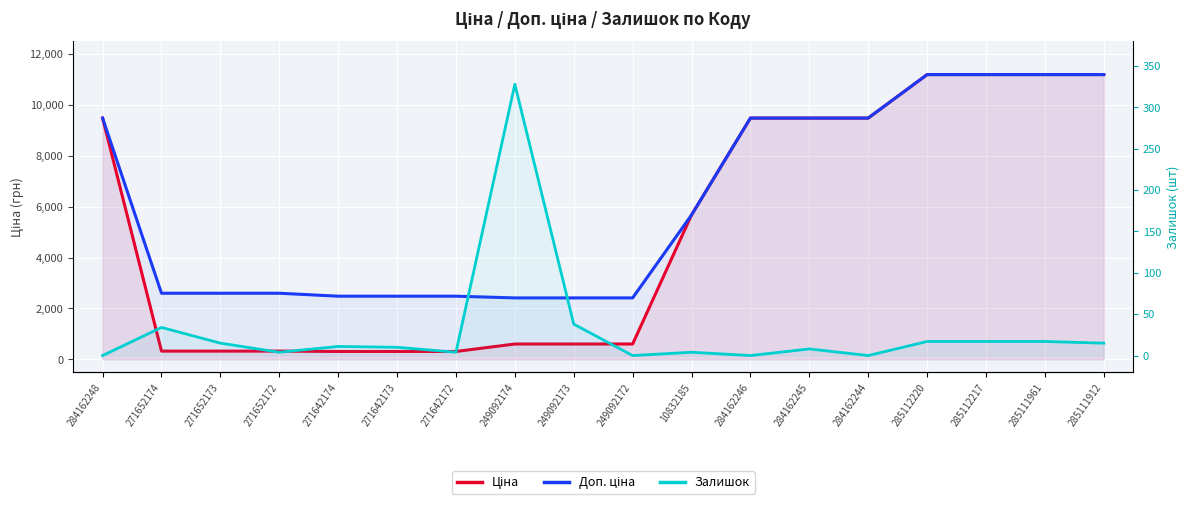

Where does the Залишок series first go above 11?

271652174